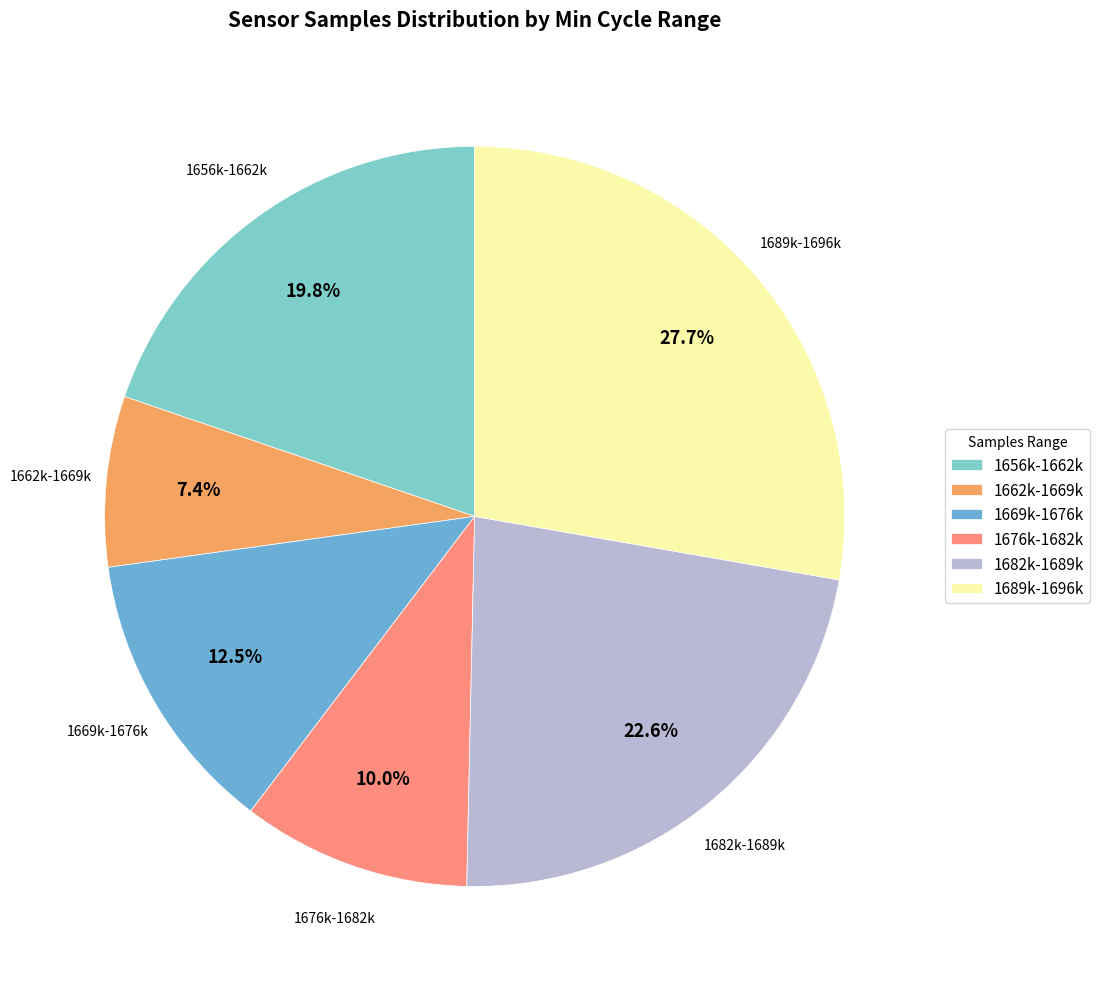

To the nearest percent, what is the average slice percentage?

17%